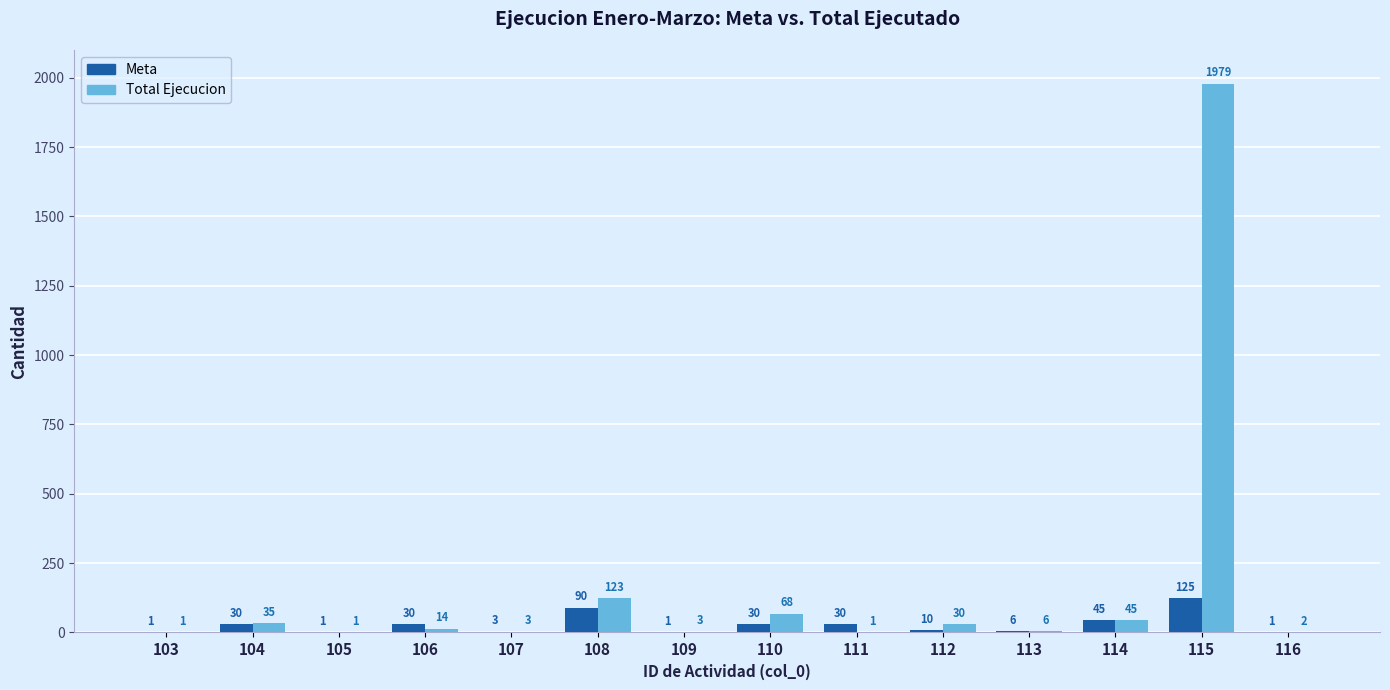

Reading right to left, what are all the values shown in this chart?

Meta: 116=1	115=125	114=45	113=6	112=10	111=30	110=30	109=1	108=90	107=3	106=30	105=1	104=30	103=1
Total Ejecucion: 116=2	115=1979	114=45	113=6	112=30	111=1	110=68	109=3	108=123	107=3	106=14	105=1	104=35	103=1